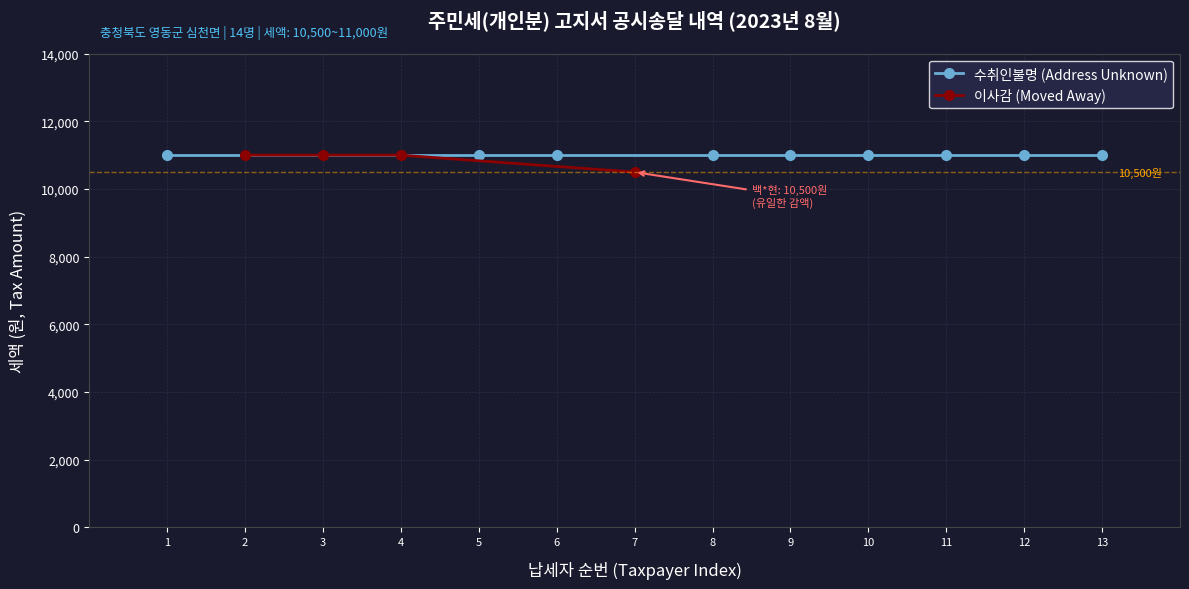

The value of 이사감 (Moved Away) at 3 is 11000. True or false?

True